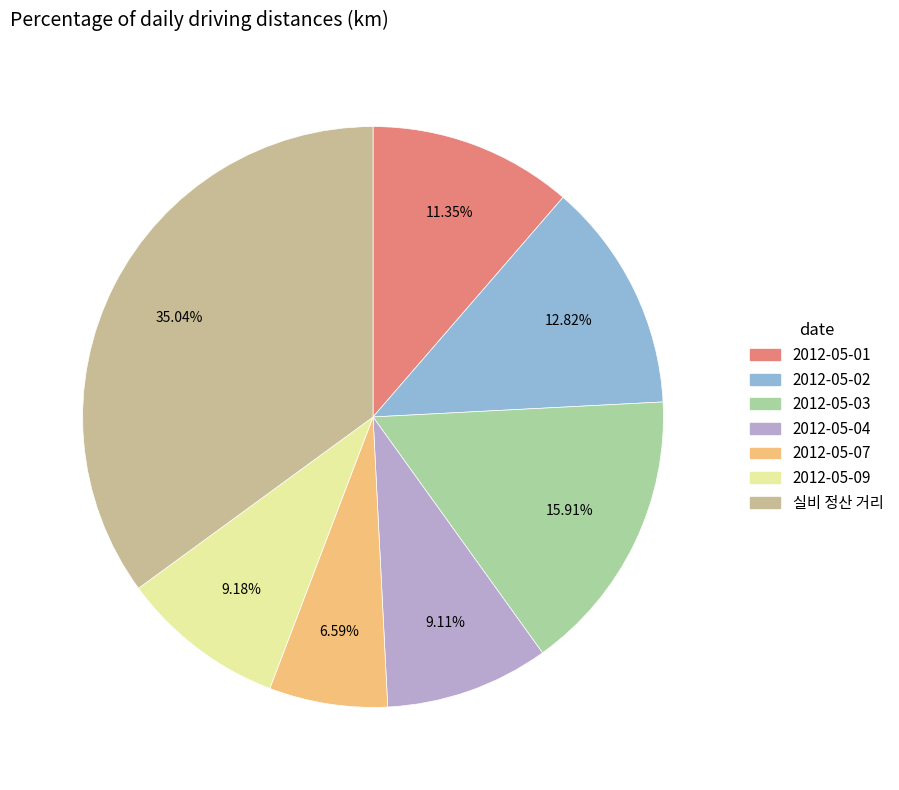

How many segments does this pie chart have?

7